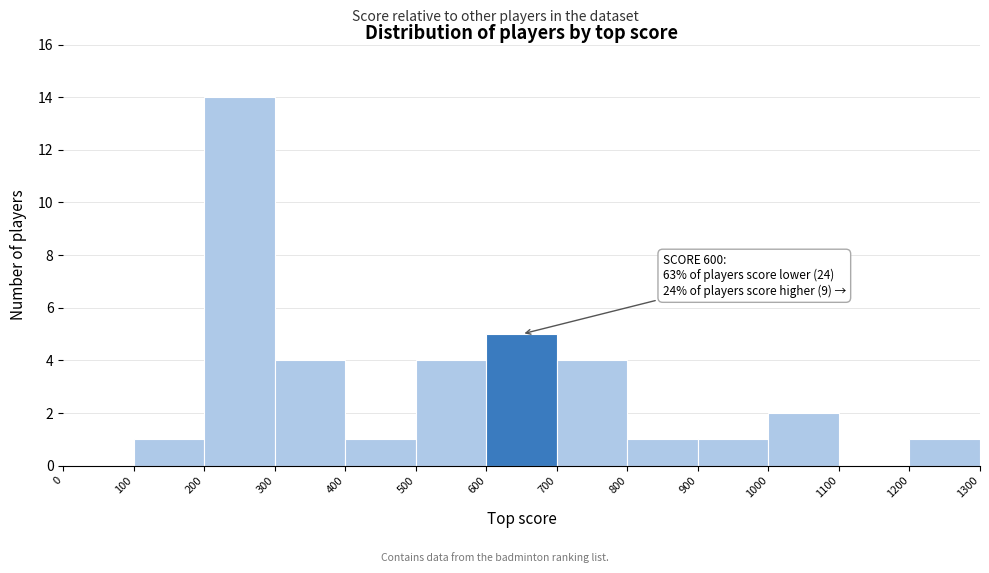

Which range on the x-axis has the tallest bar?

200 to 300